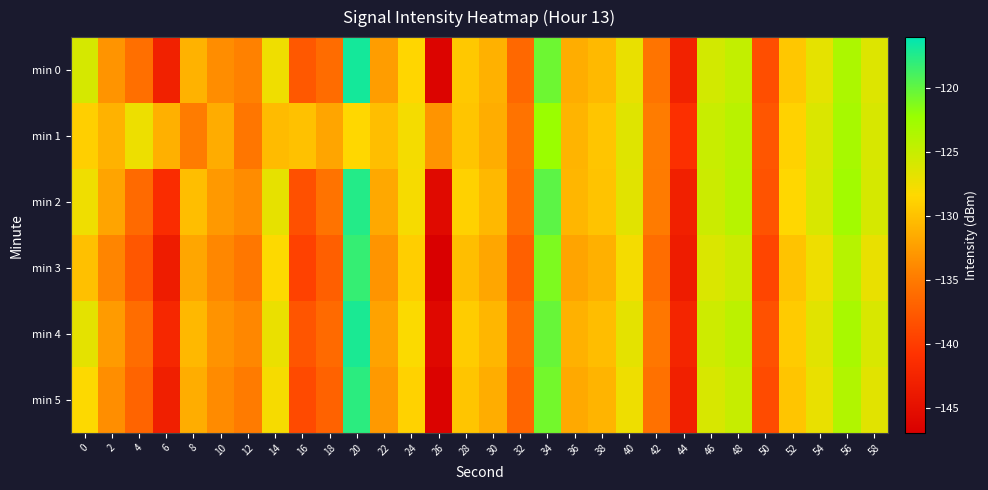

Which category has the highest value across all series?

20